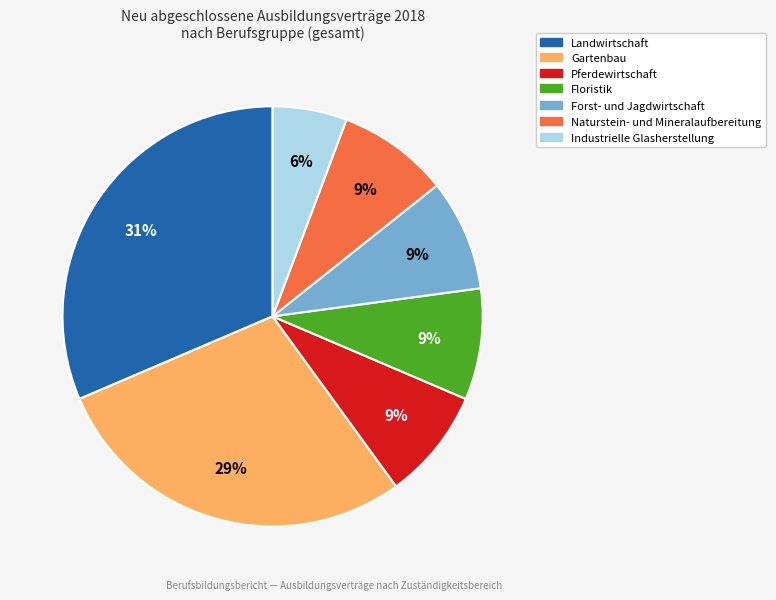

To the nearest percent, what is the average slice percentage?

14%